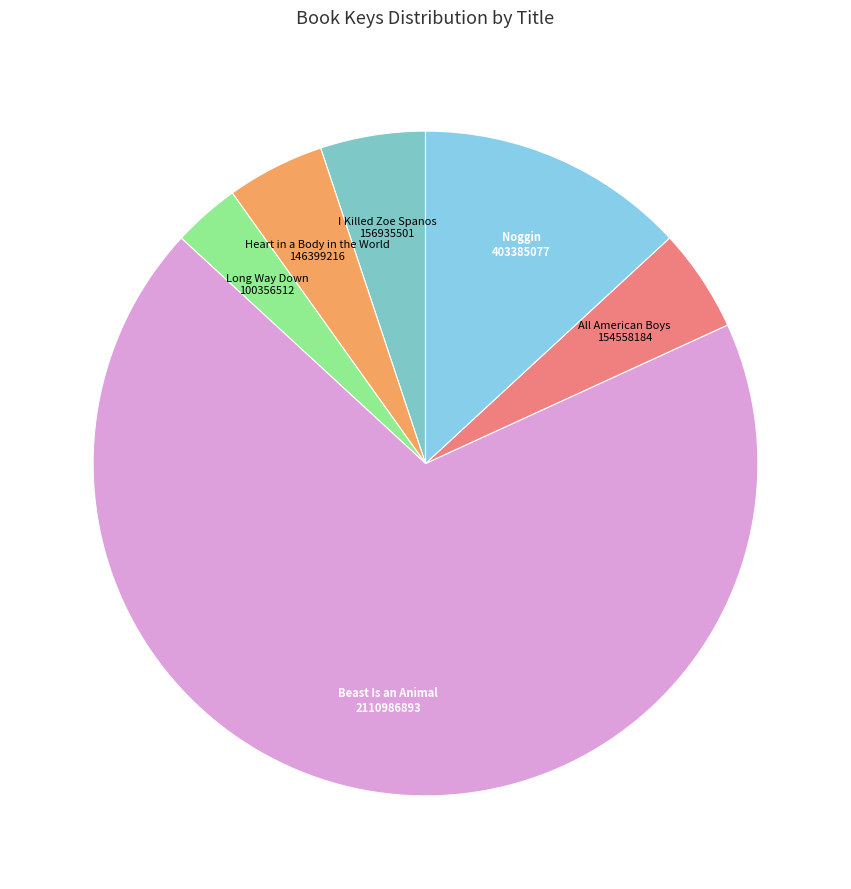

Which slice is the smallest?

Long Way Down